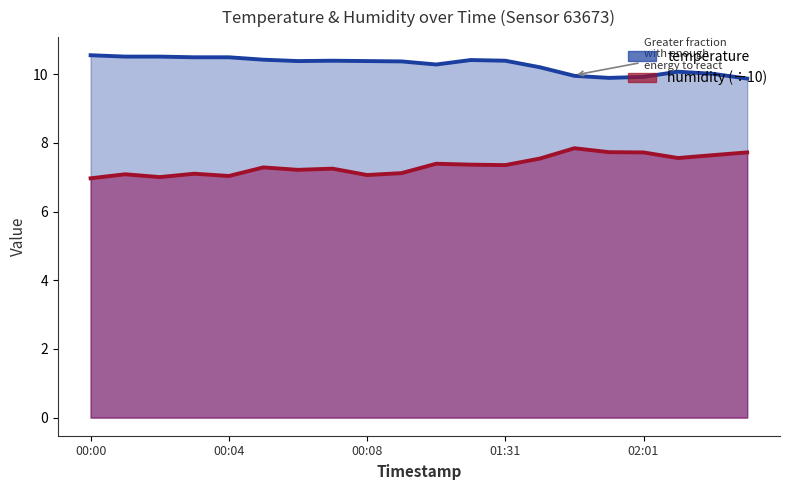

Count the number of categories in the chart.

20